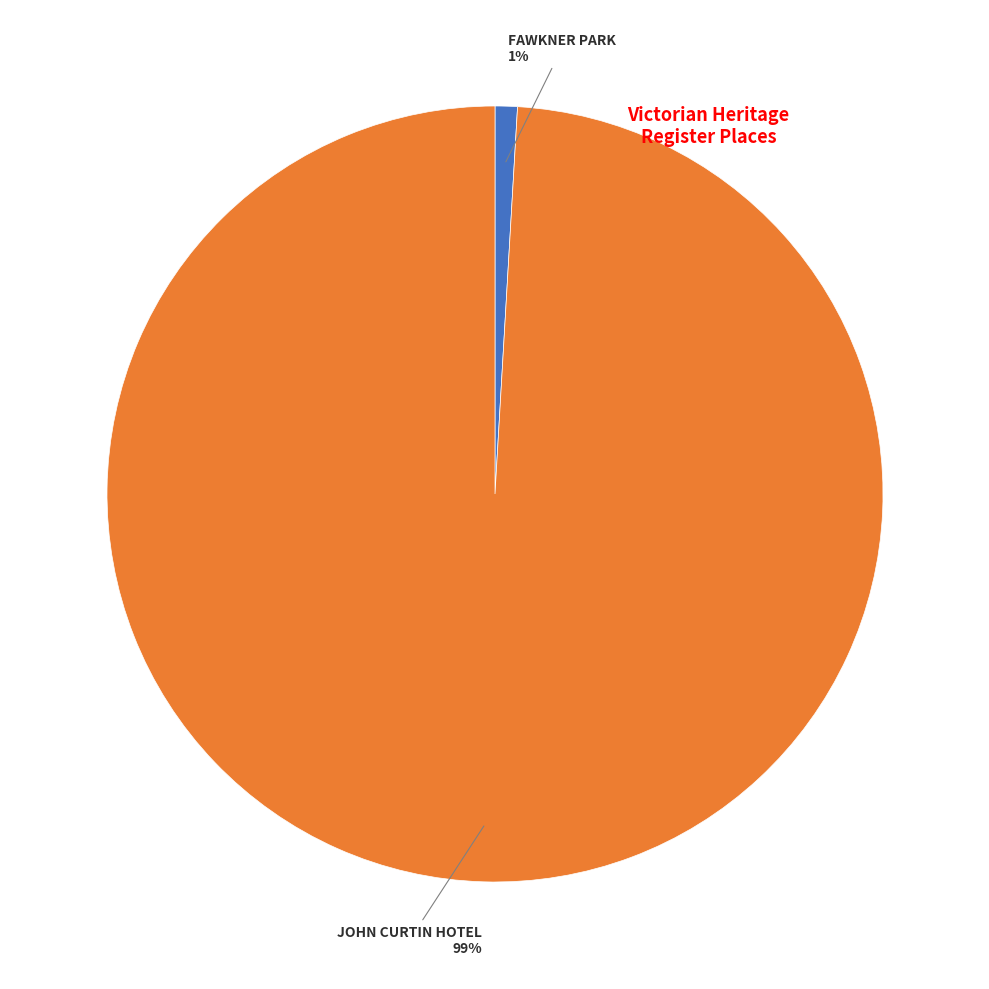

Is there a majority slice in this chart?

Yes